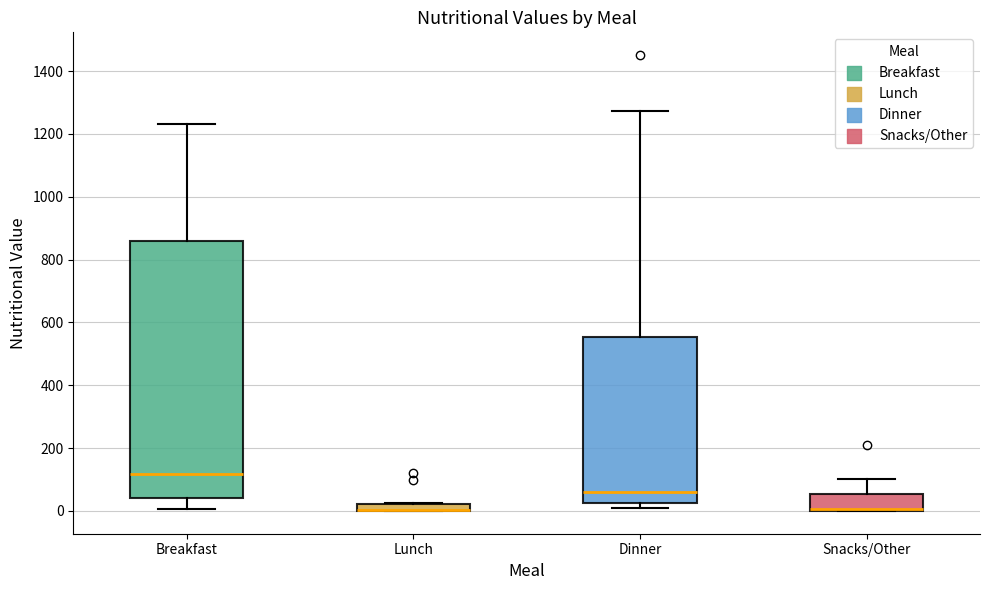

Where is the upper edge of the box for Snacks/Other on the y-axis? The values are not printed on the chart, so give them approximately, as read against the axis.

60